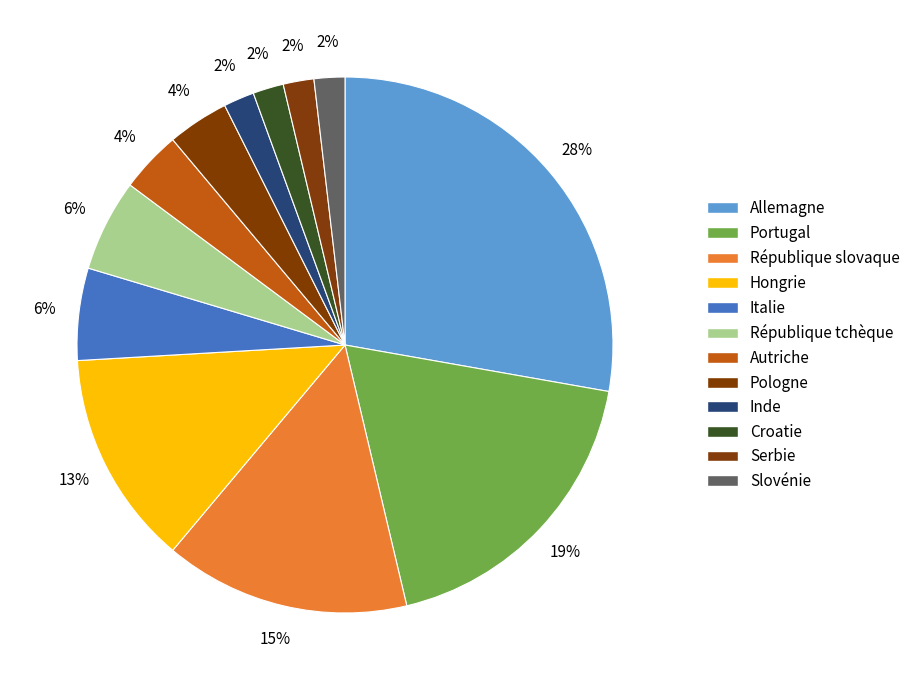

Is Pologne the majority of the pie?

No